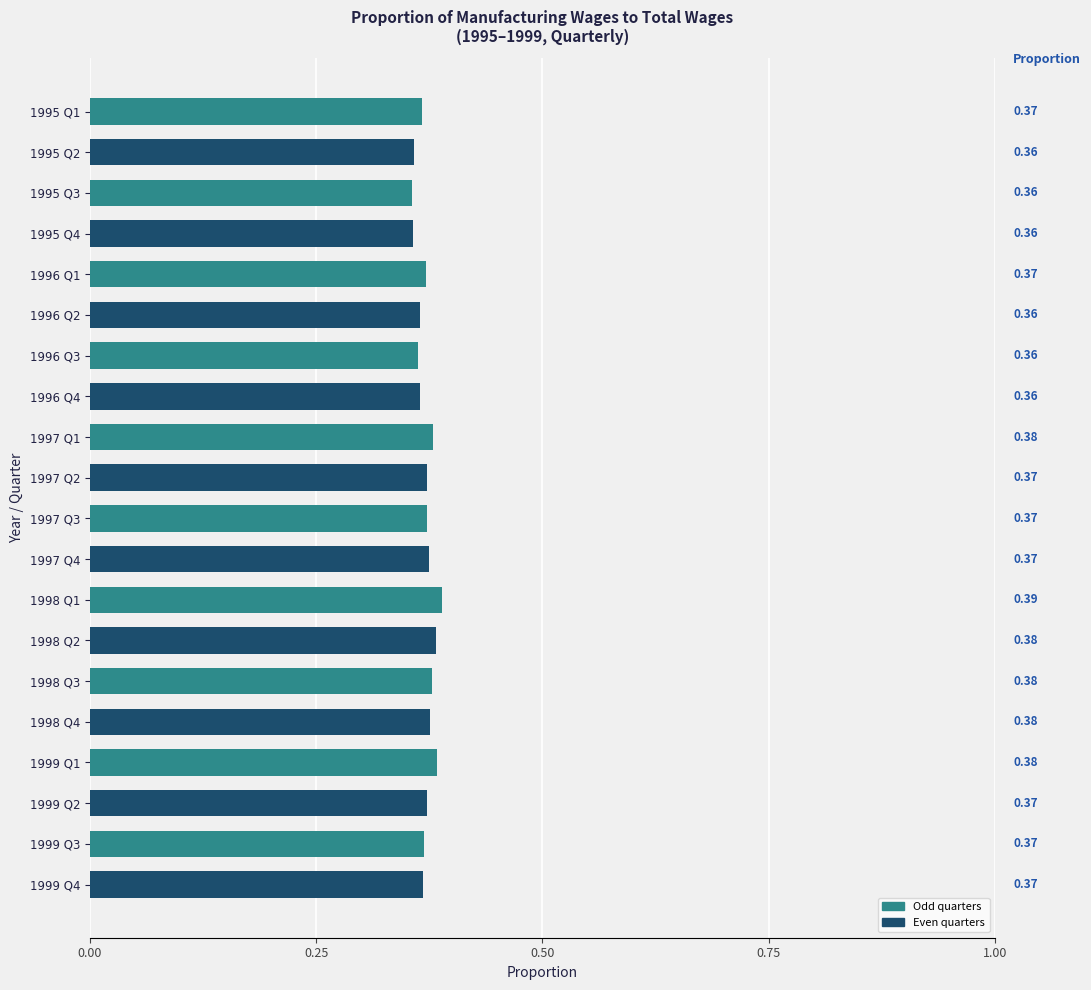

What is the sum of the values at 1996 Q4 and 1998 Q1?

0.8